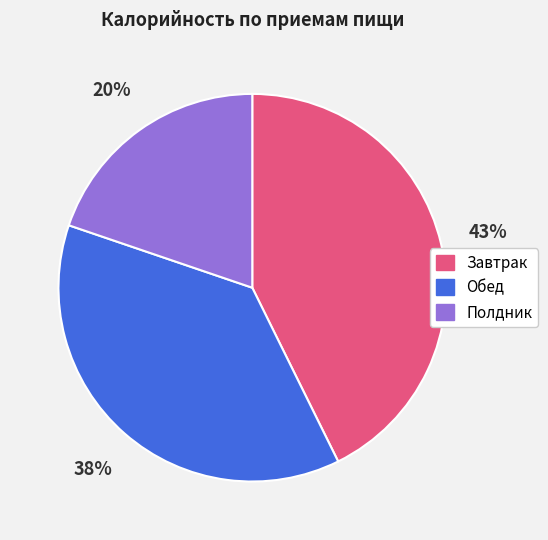

The Завтрак slice represents 43% of the pie. True or false?

True